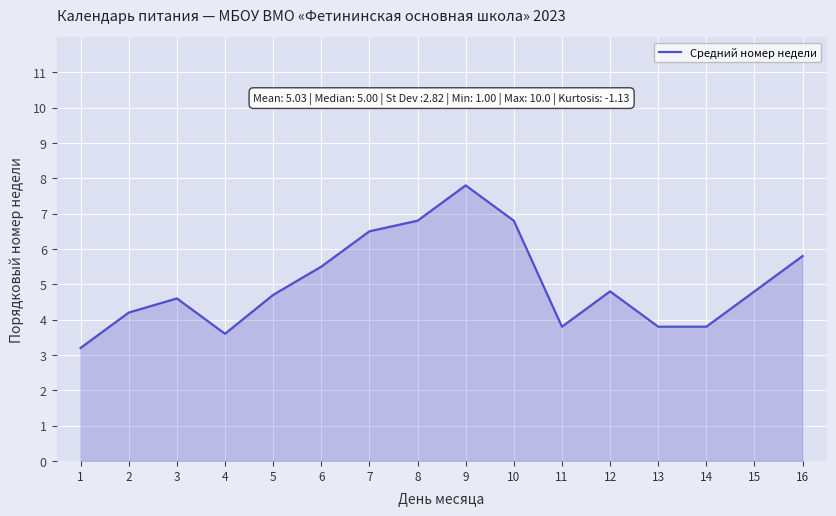

What is the difference between the values at 2 and 11?

0.4